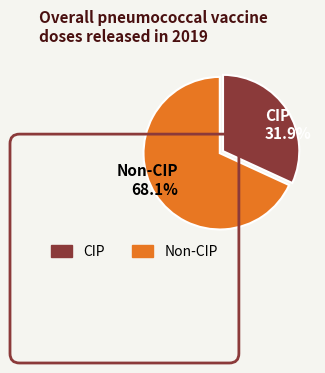

Rank the categories by value from lowest to highest.

CIP 31.9%, Non-CIP 68.1%